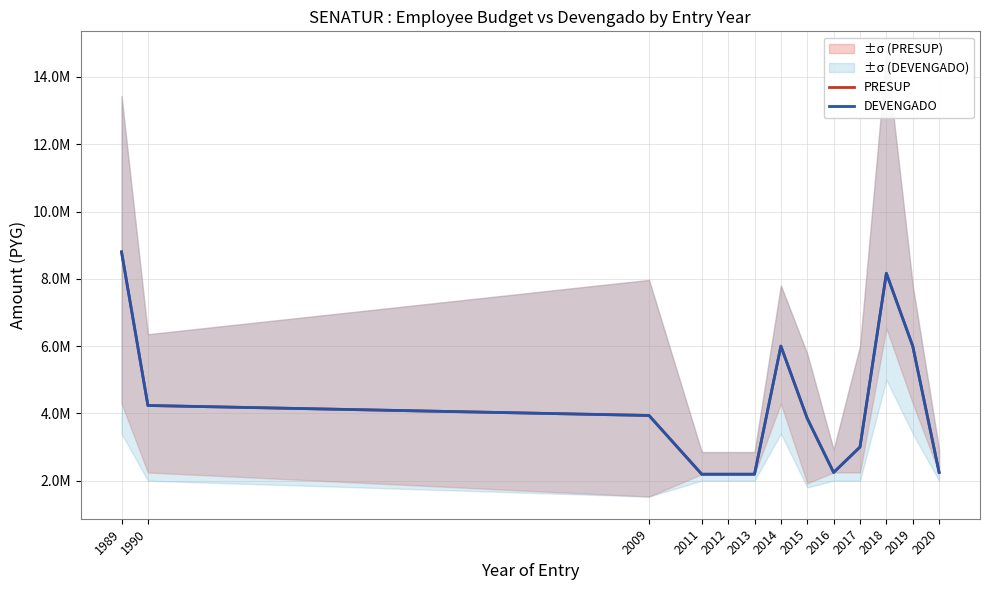

Rank the series by their maximum value, from lowest to highest.

PRESUP, DEVENGADO